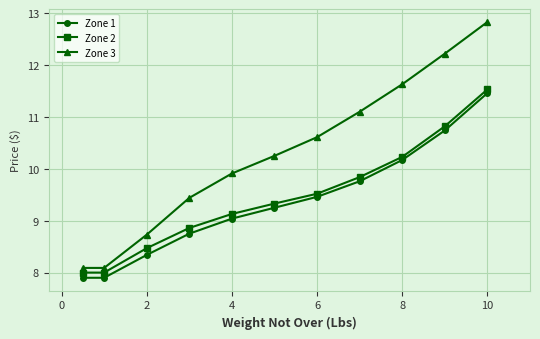

What is the value of the Zone 2 point at the 8th from the left?

9.8